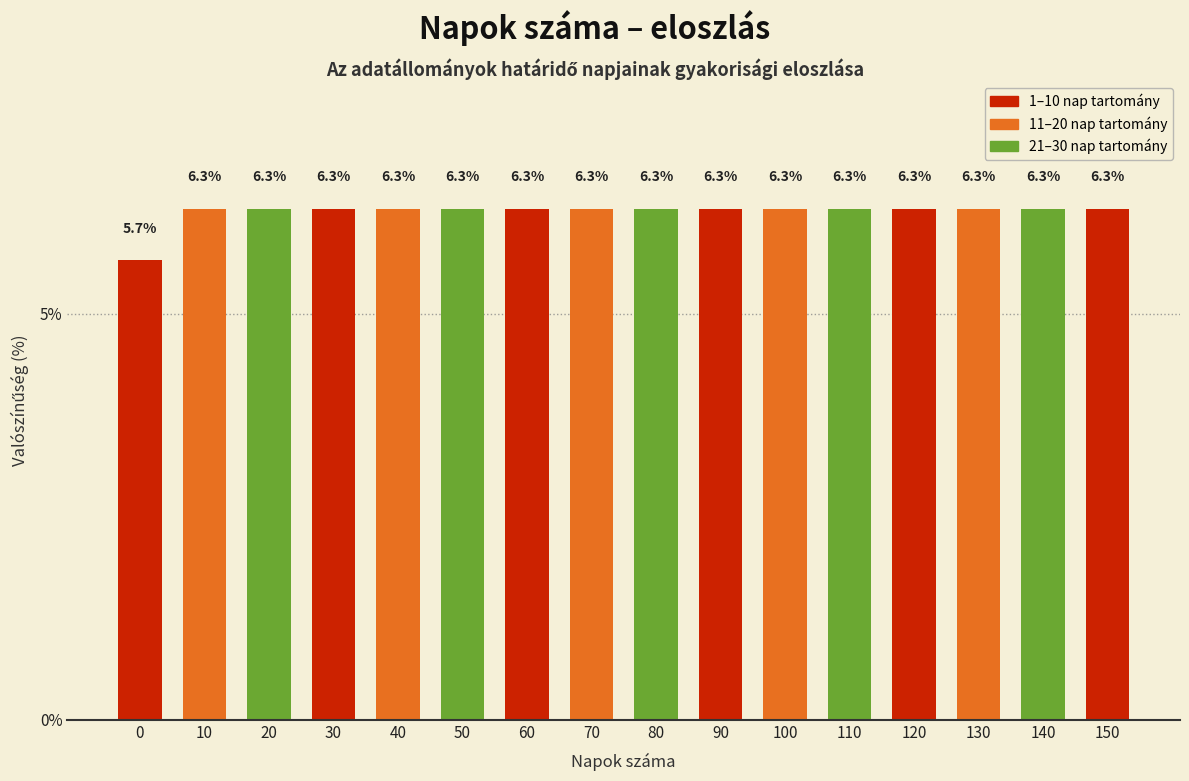

Reading left to right, what are all the values shown in this chart?

5.7	6.3	6.3	6.3	6.3	6.3	6.3	6.3	6.3	6.3	6.3	6.3	6.3	6.3	6.3	6.3